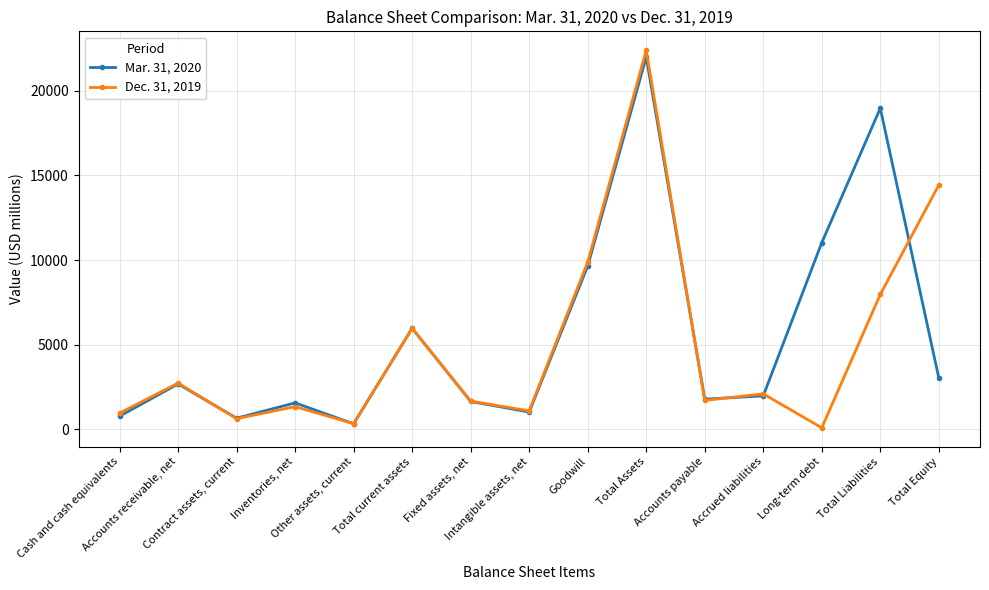

List the series in order of their overall mean, highest first.

Mar. 31, 2020, Dec. 31, 2019